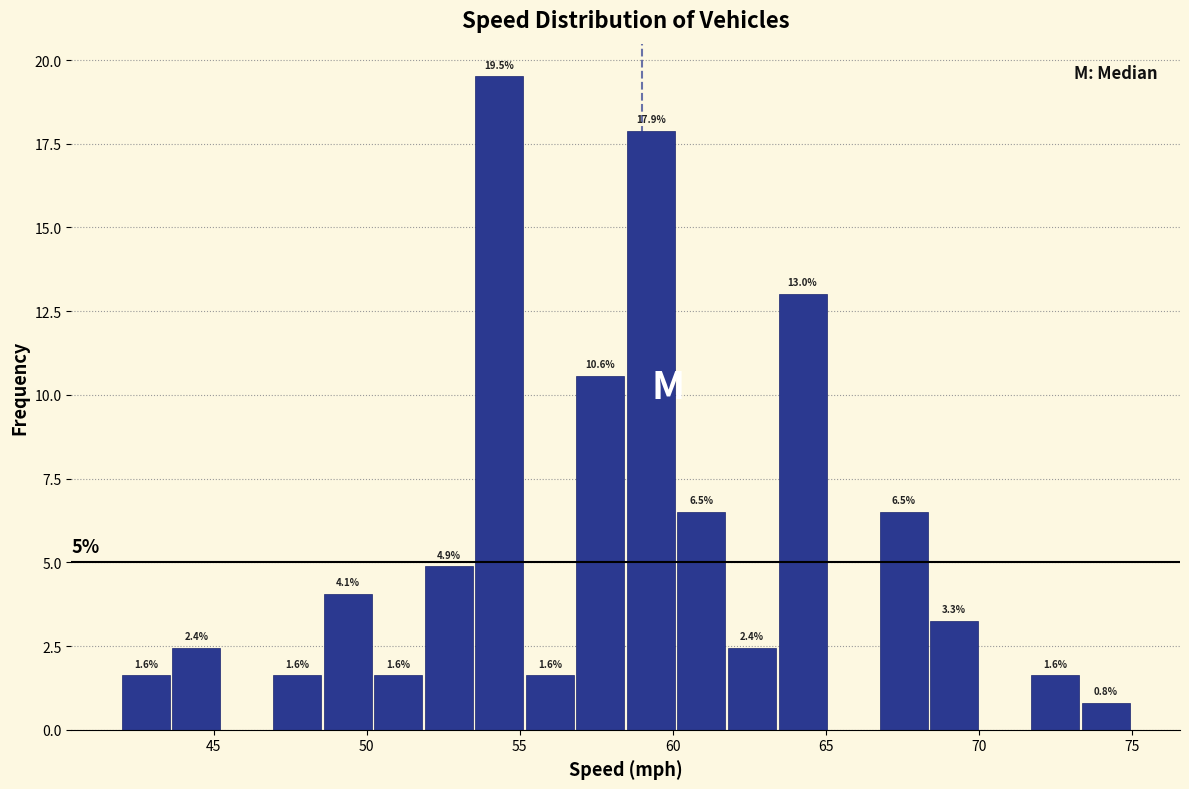

Around what value on the x-axis is the tallest bar? Give the approximate position of its centre, as read against the axis.

54.5